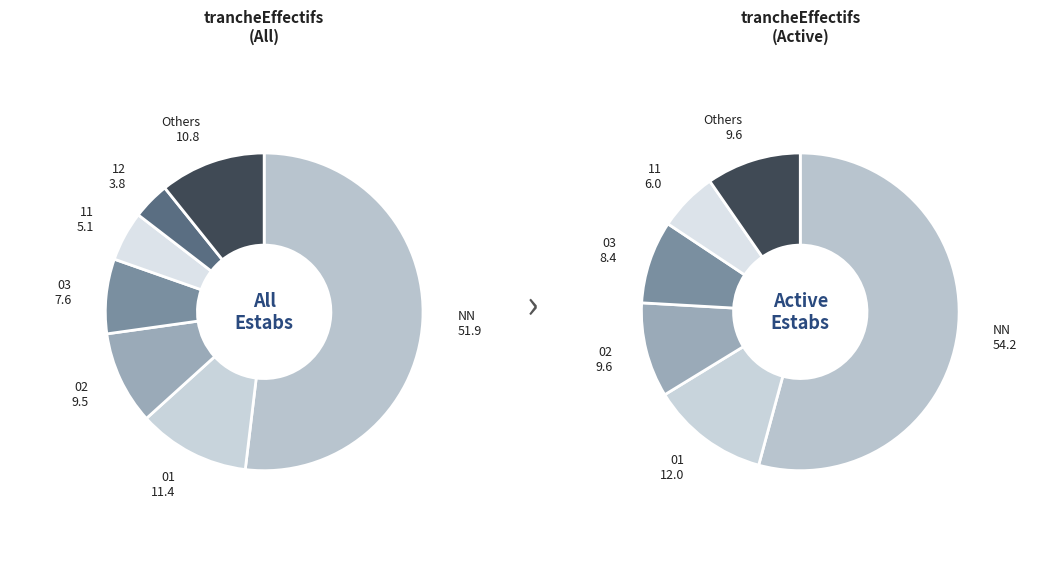

True or false: 00 accounts for 2% of the total.

True